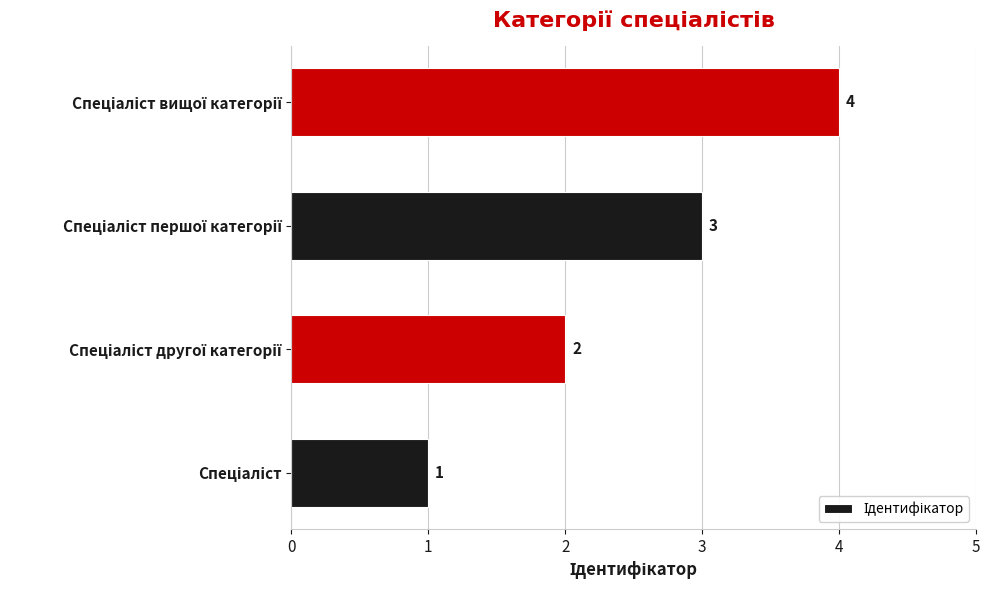

What is the sum of all values?

10